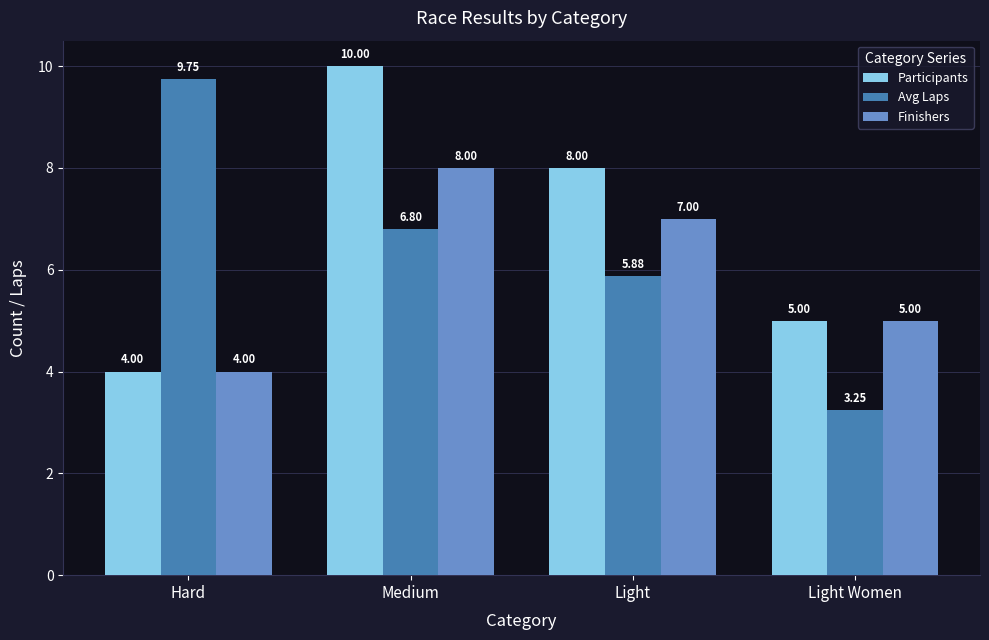

What are all the series names shown in the legend?

Participants, Avg Laps, Finishers